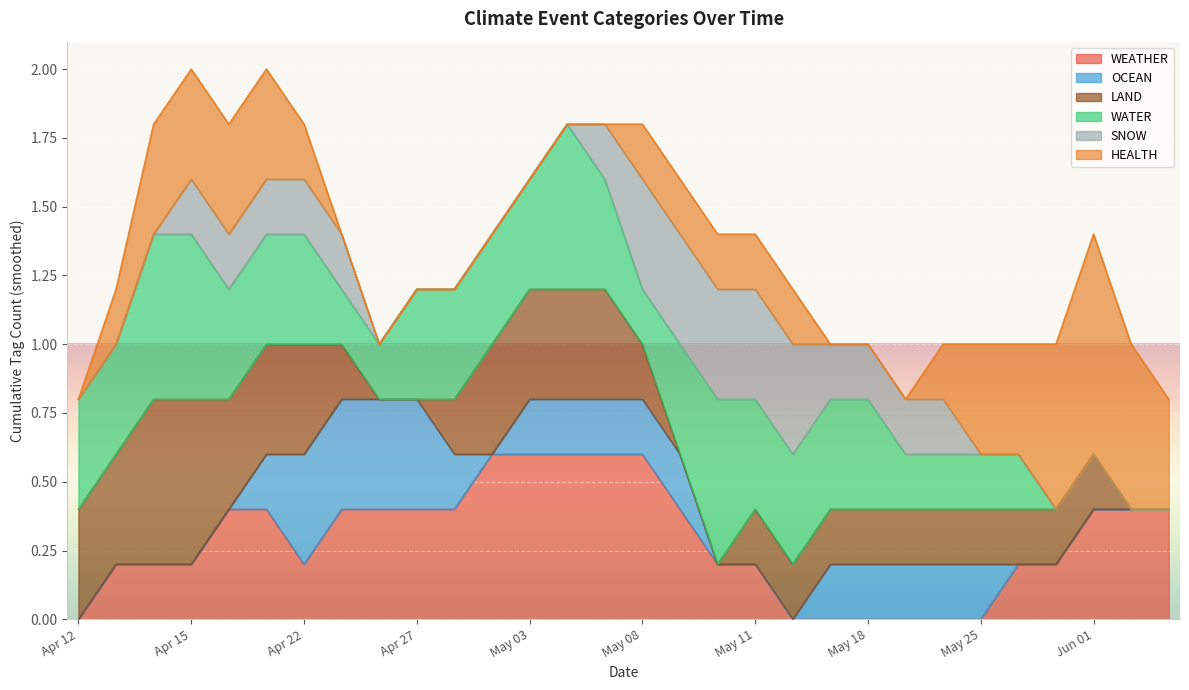

What is the total value across all series at Apr 12?

0.8